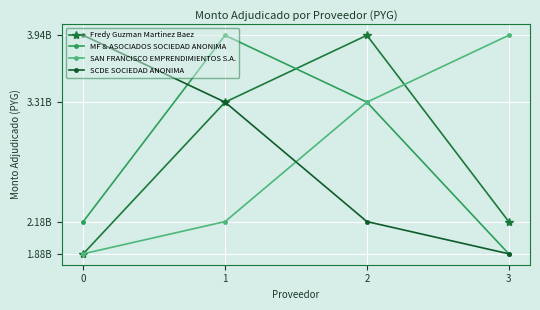

Where do Fredy Guzman Martinez Baez and MF & ASOCIADOS SOCIEDAD ANONIMA first cross each other?

1 and 2